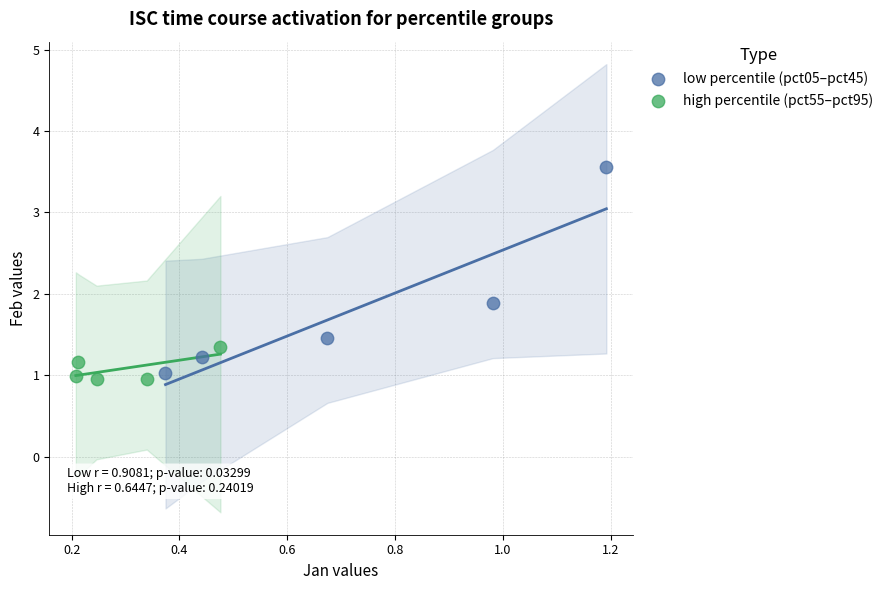

What are all the series names shown in the legend?

low percentile (pct05–pct45), high percentile (pct55–pct95)